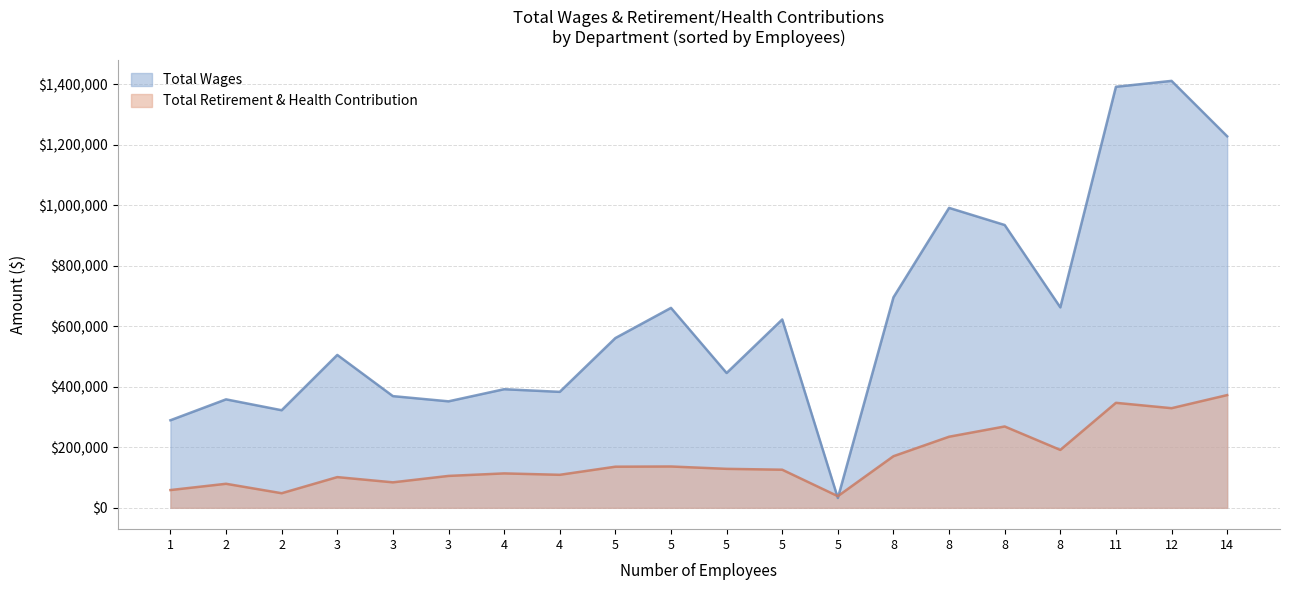

What is the difference between the maximum and minimum values in the Total Retirement & Health Contribution series?

334068